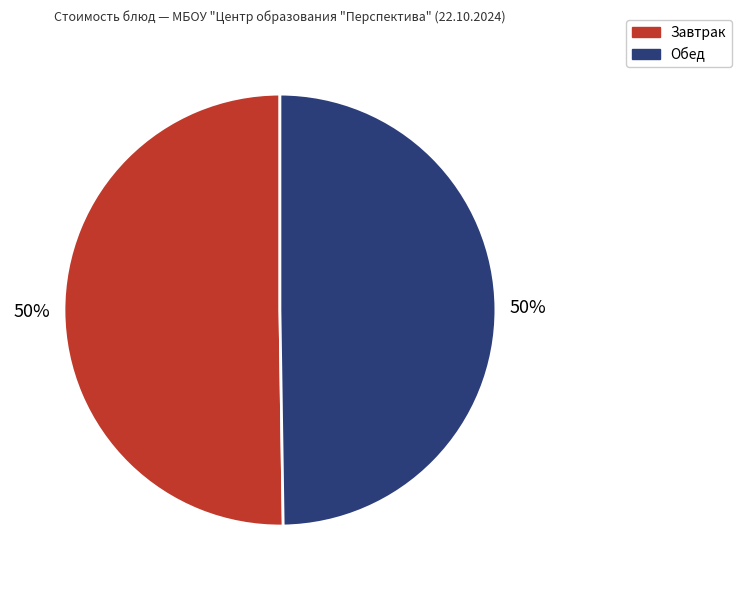

How many segments does this pie chart have?

2